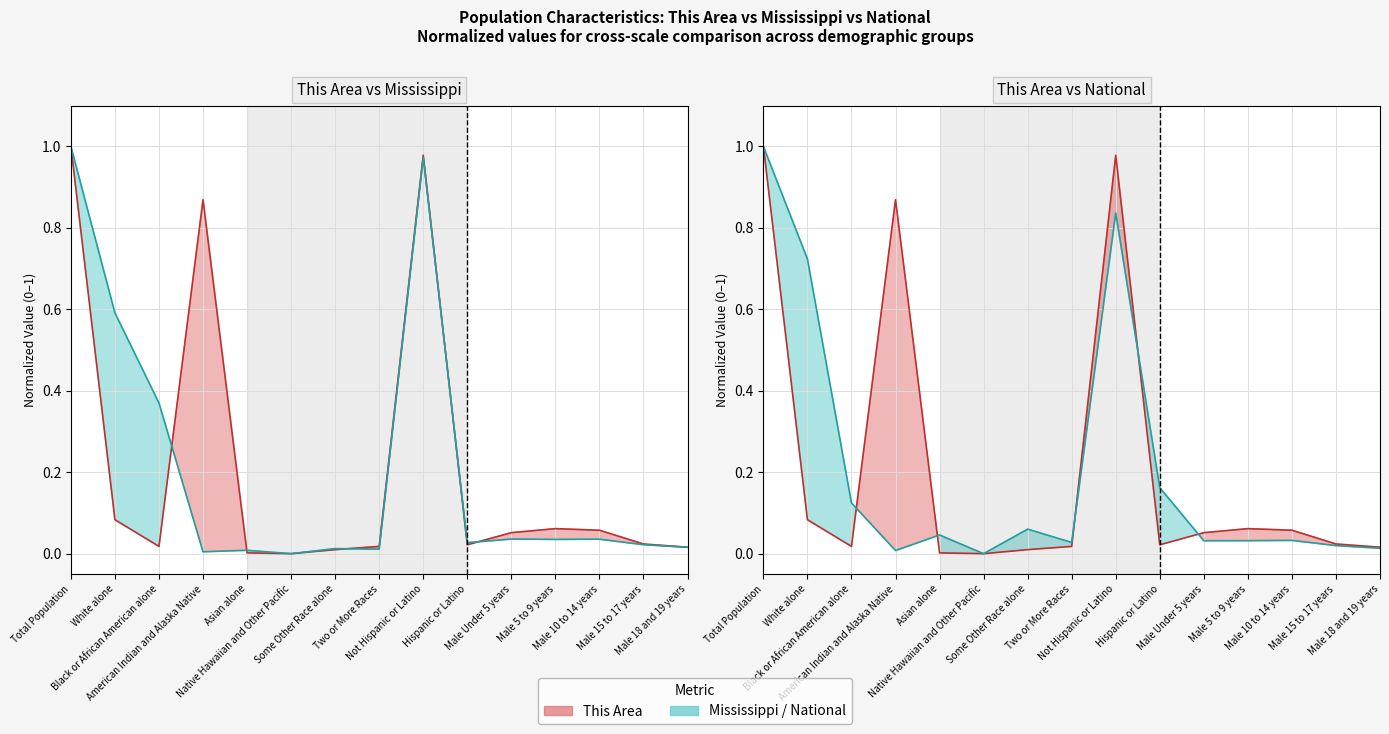

Which category has the lowest value across all series?

Native Hawaiian and Other Pacific